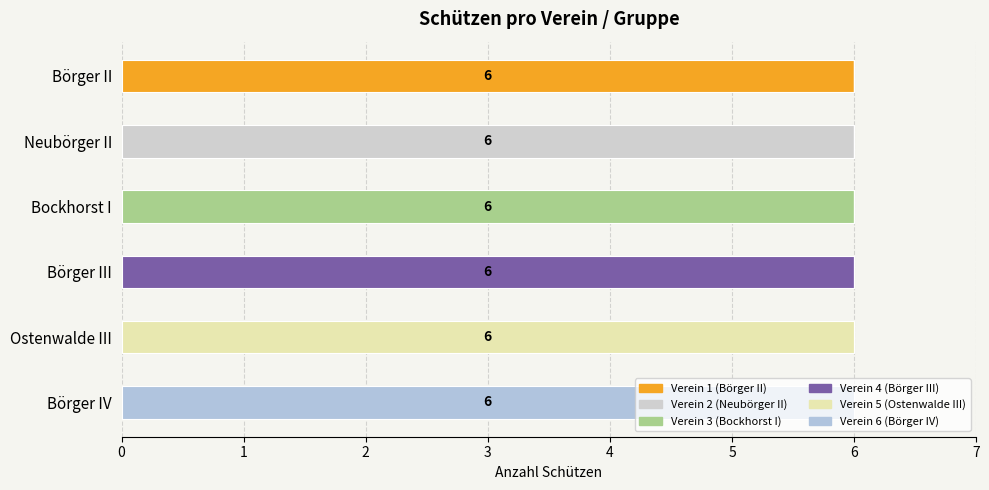

Which series has the largest total across all categories?

Verein 1 (Börger II)